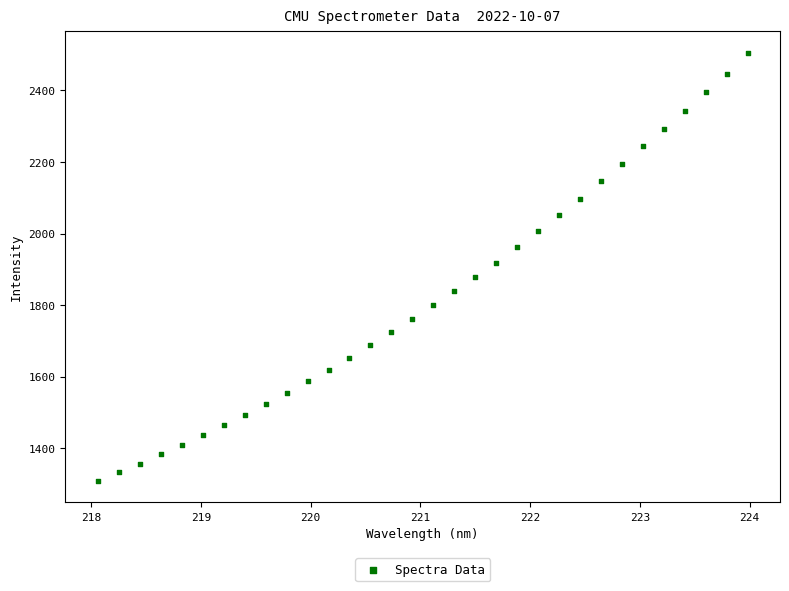

What is the range of X values (max minus min)?

5.9